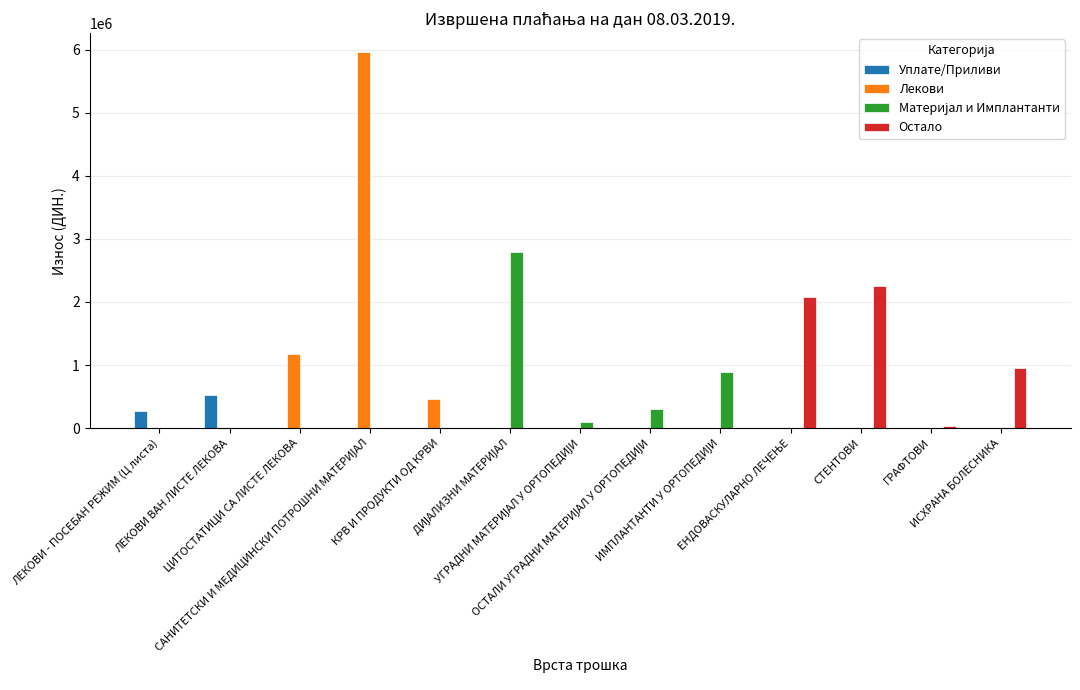

What is the maximum value shown in the chart?

5962486.6